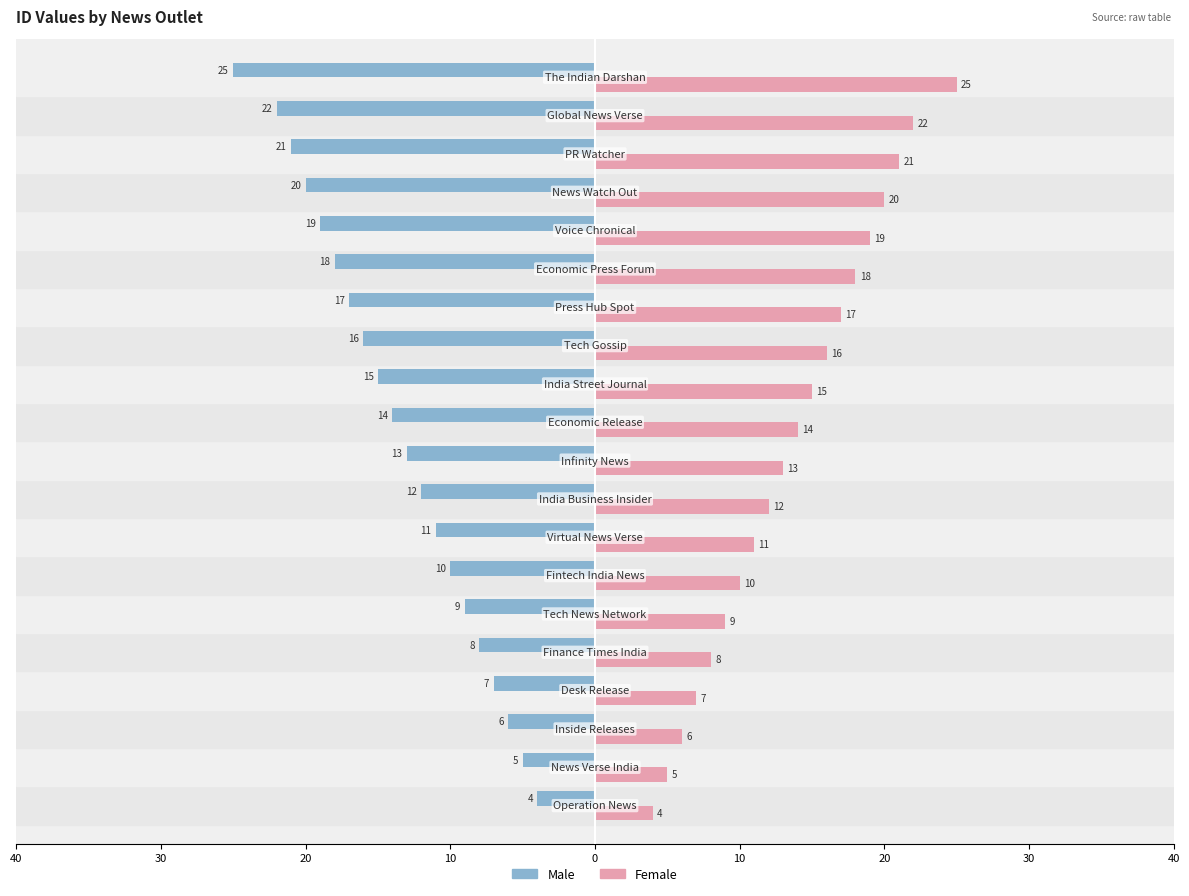

What are all the series names shown in the legend?

Male, Female